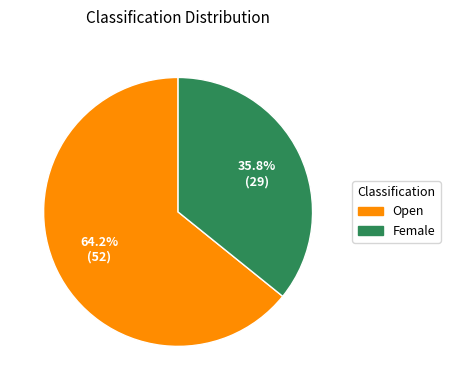

What is the ratio of the value at Open to the value at Female?

1.8